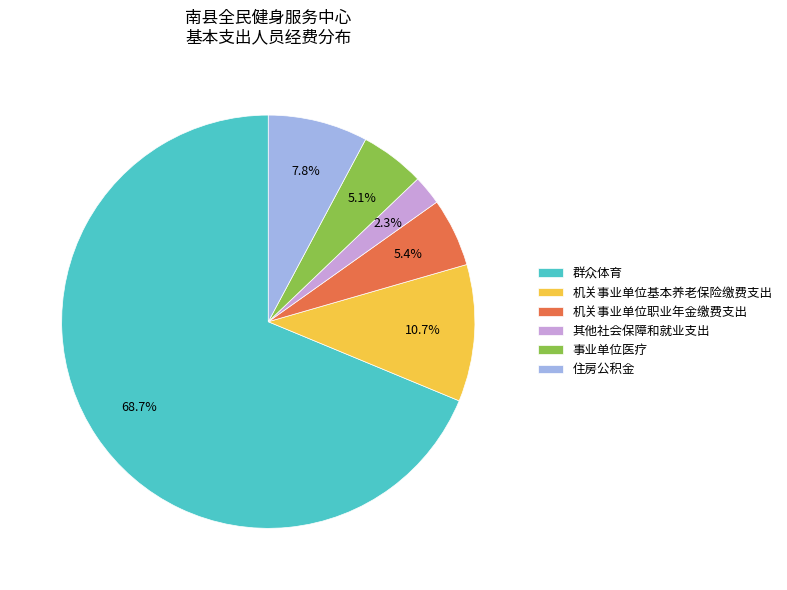

Approximately how many times larger is the value at 机关事业单位职业年金缴费支出 compared to 其他社会保障和就业支出?

2.3